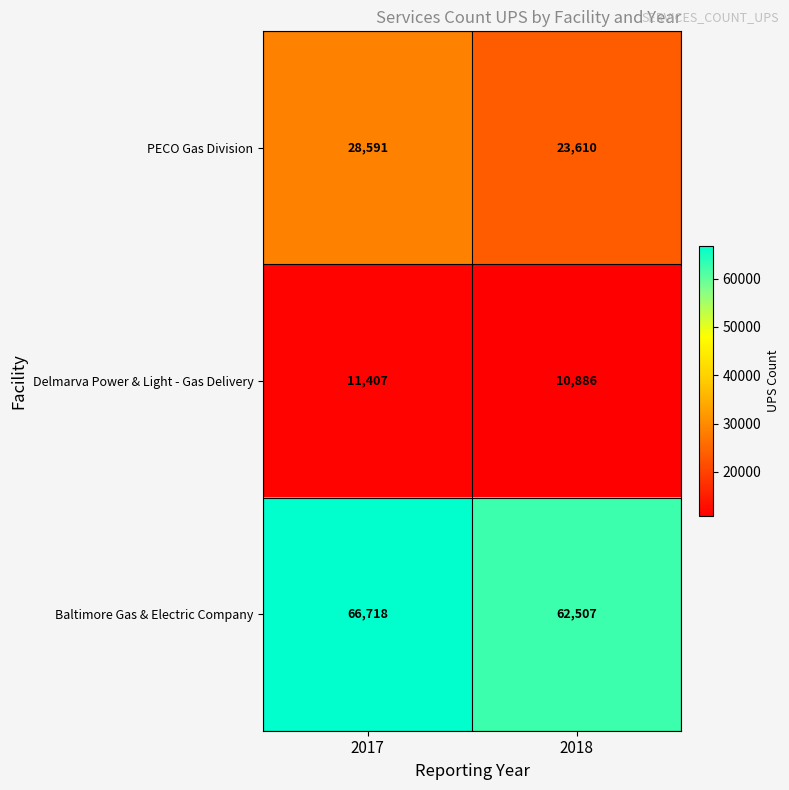

The value of PECO Gas Division at 2017 is 14958. True or false?

False